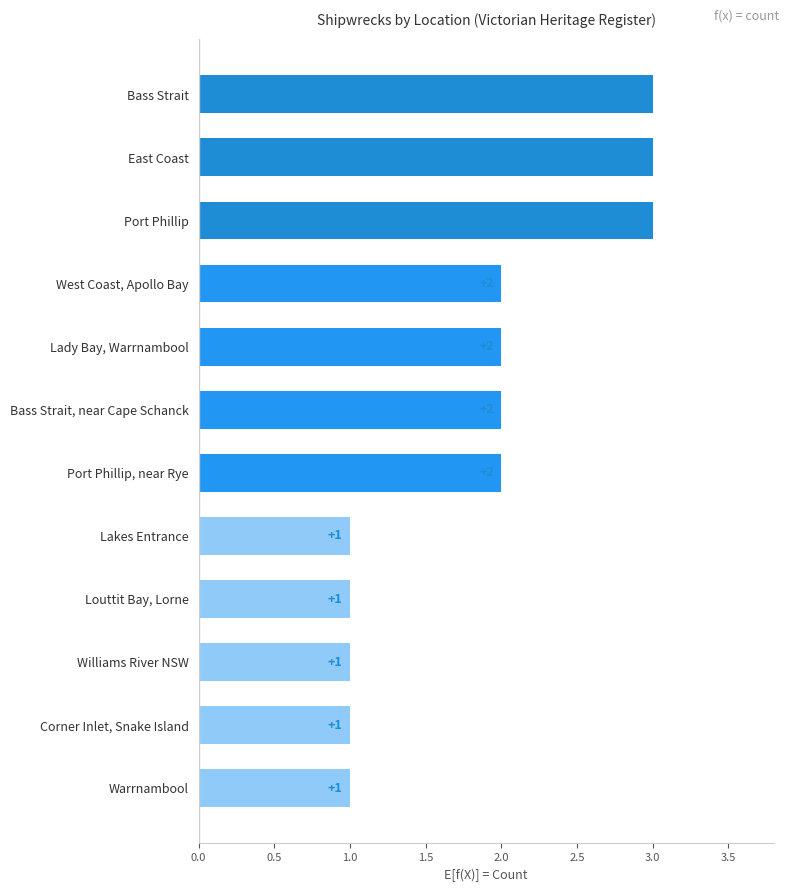

How many values are between 1 and 3?

12